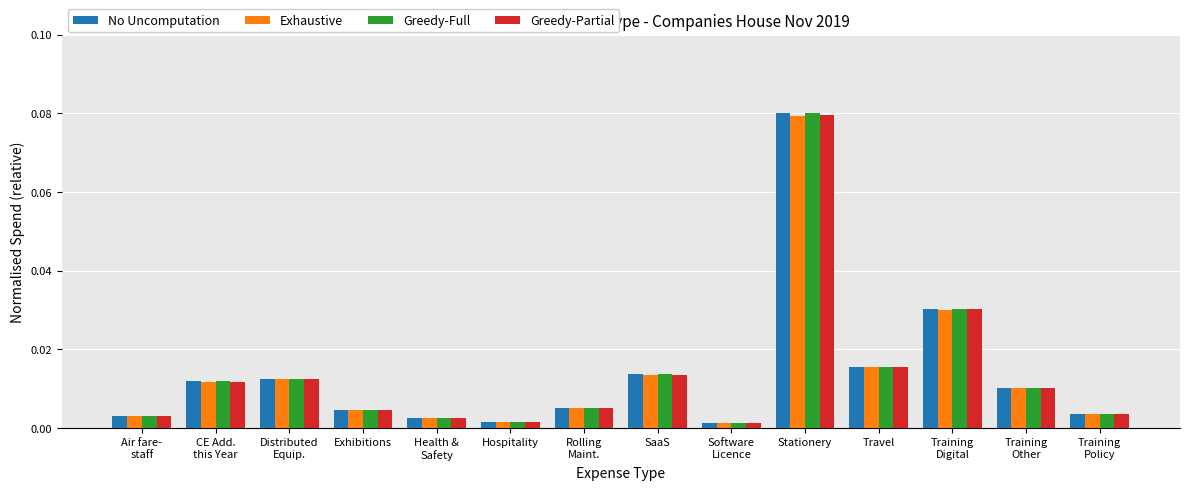

What is the label of the 4th bar from the left?

Exhibitions